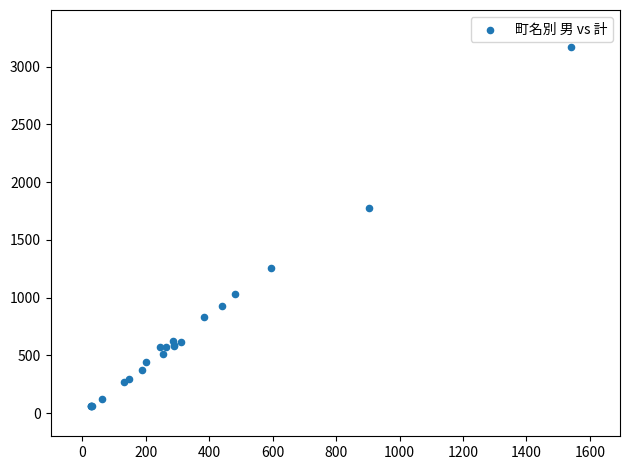

What Y value in the scatter plot is closest to 1616?

1774